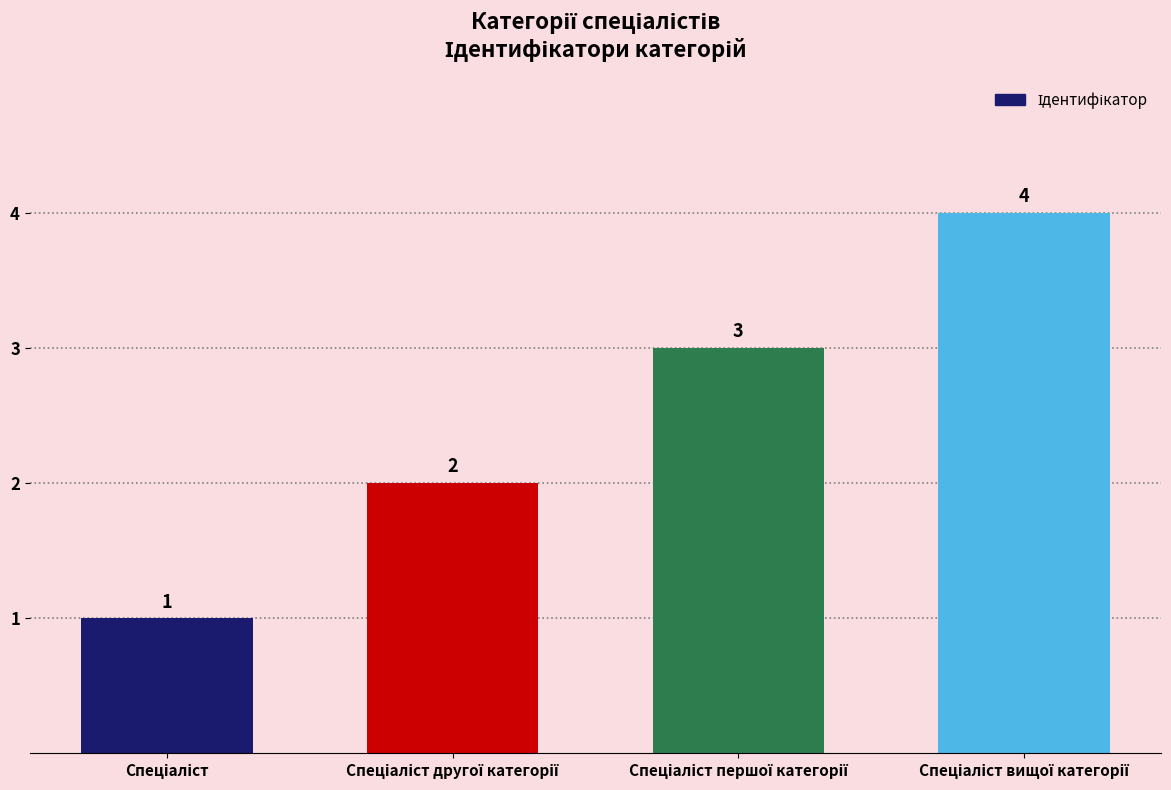

What is the maximum value shown in the chart?

4